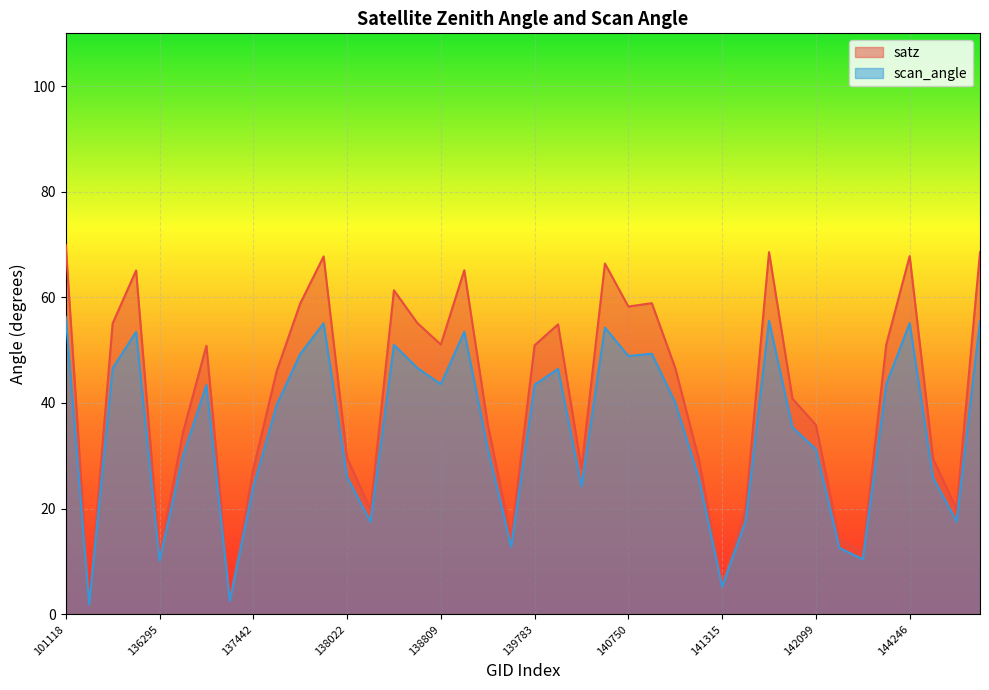

What value does the satz series have at 144659?

19.9